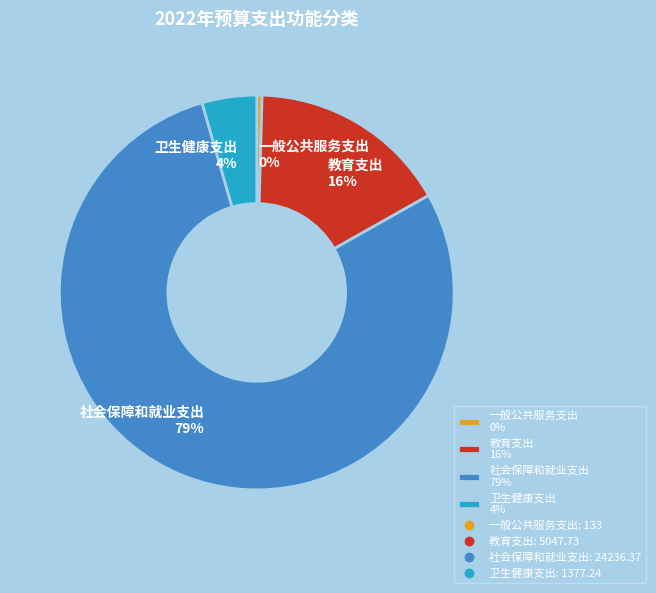

Does 教育支出 represent more than half of the total?

No